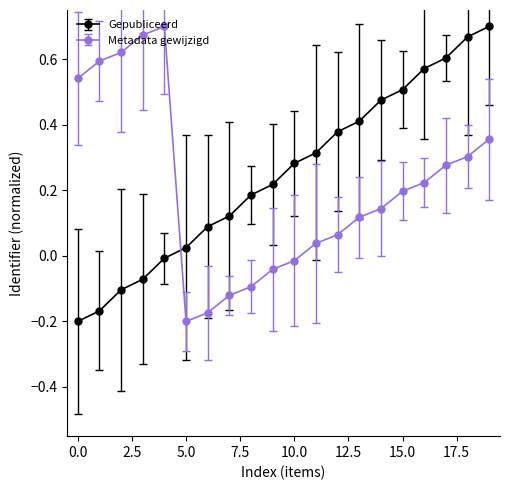

Which series ends up on top after the final intersection of Metadata gewijzigd and Gepubliceerd?

Gepubliceerd